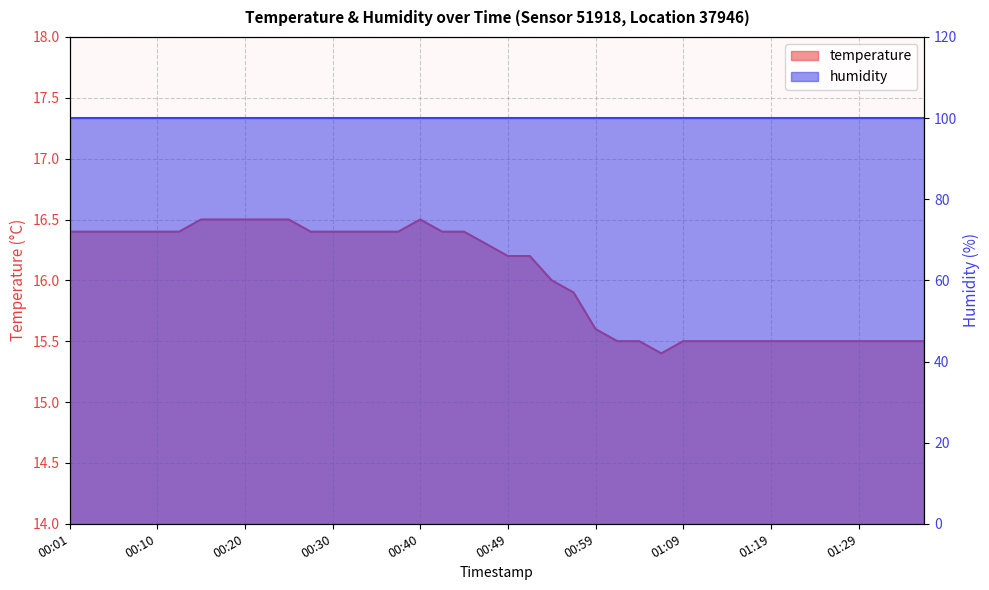

The value at 01:31 is 6.5. True or false?

False